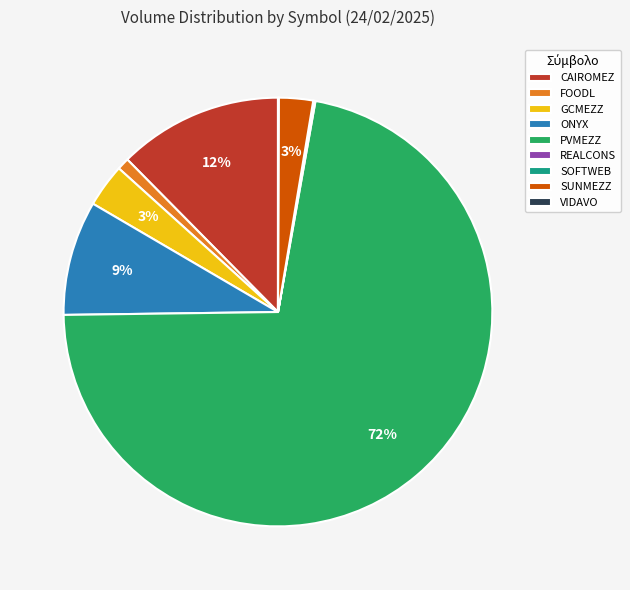

True or false: CAIROMEZ accounts for 12% of the total.

True